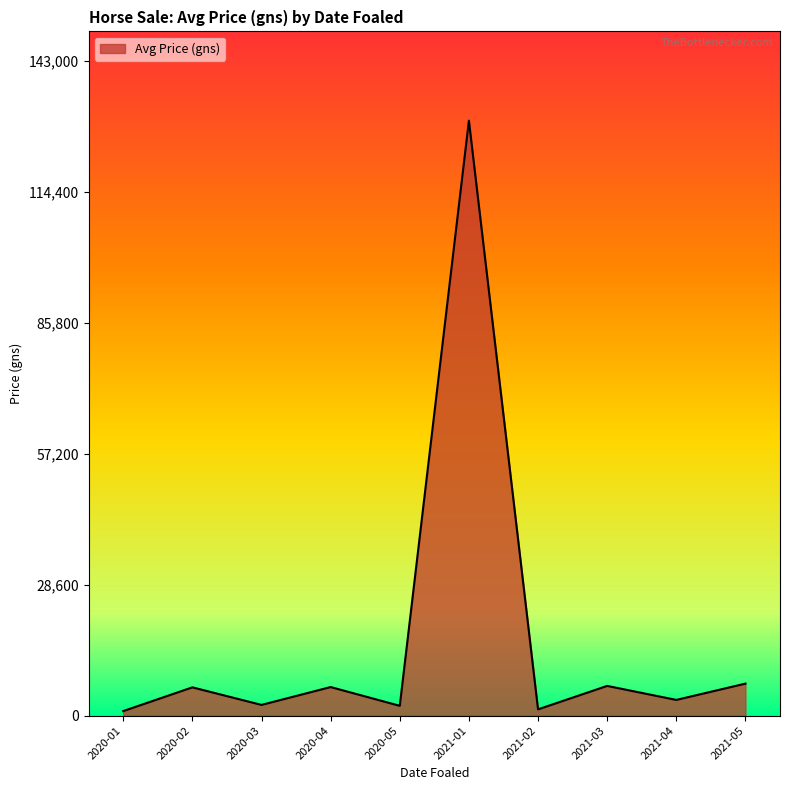

The value at 2020-04 is 6250.0. True or false?

True